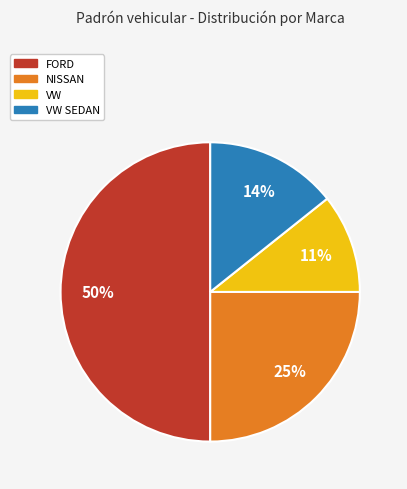

To the nearest percent, what is the difference between the largest and smallest slice percentages?

39%